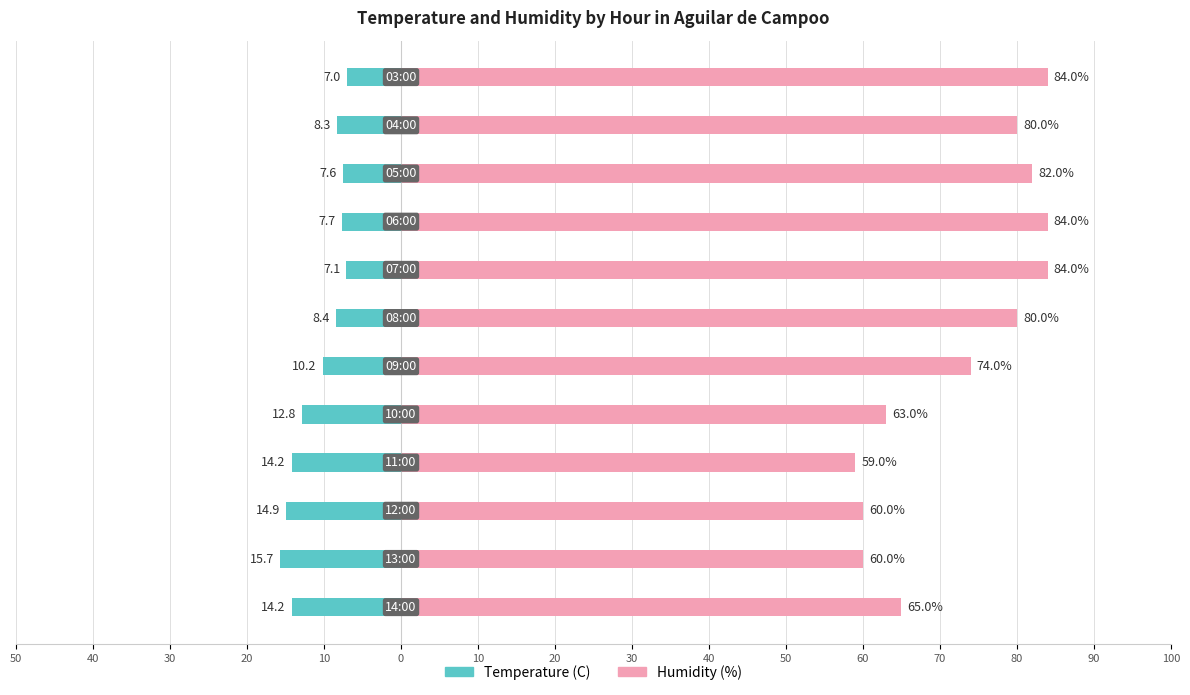

Reading left to right, extract all data points from this chart.

Temperature (C): -14.2	-15.7	-14.9	-14.2	-12.8	-10.2	-8.4	-7.1	-7.7	-7.6	-8.3	-7.0
Humidity (%): 65.0	60.0	60.0	59.0	63.0	74.0	80.0	84.0	84.0	82.0	80.0	84.0